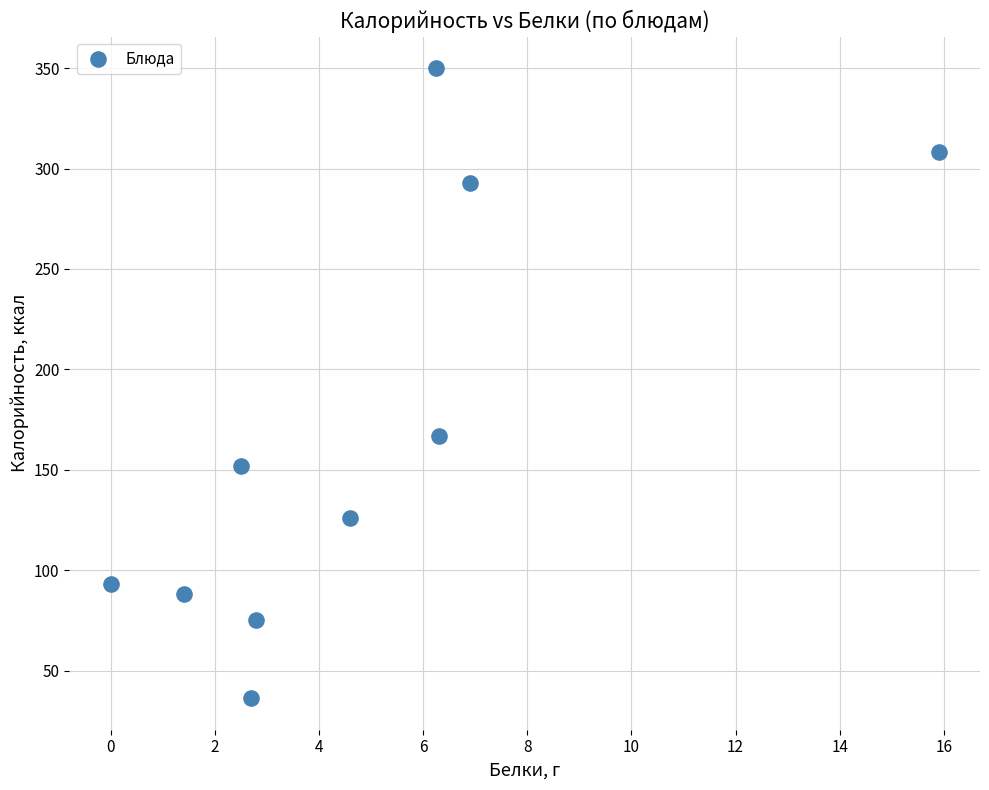

What Y value in the scatter plot is closest to 193?

167.0